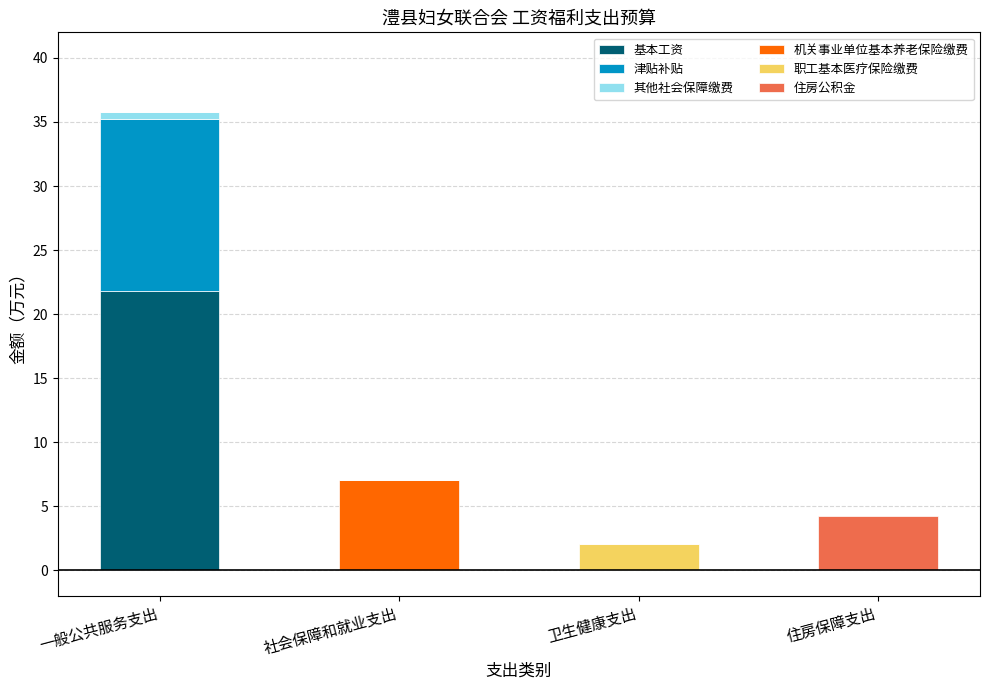

At which category is the sum across all series the highest?

一般公共服务支出